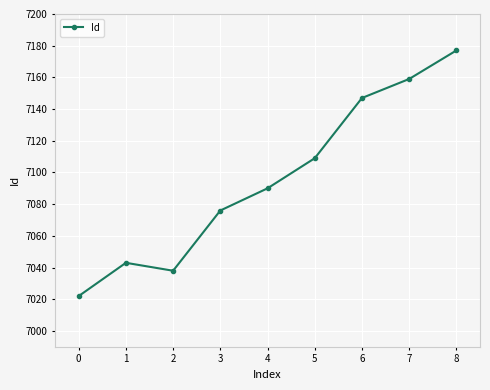

How many distinct data groups are displayed?

1